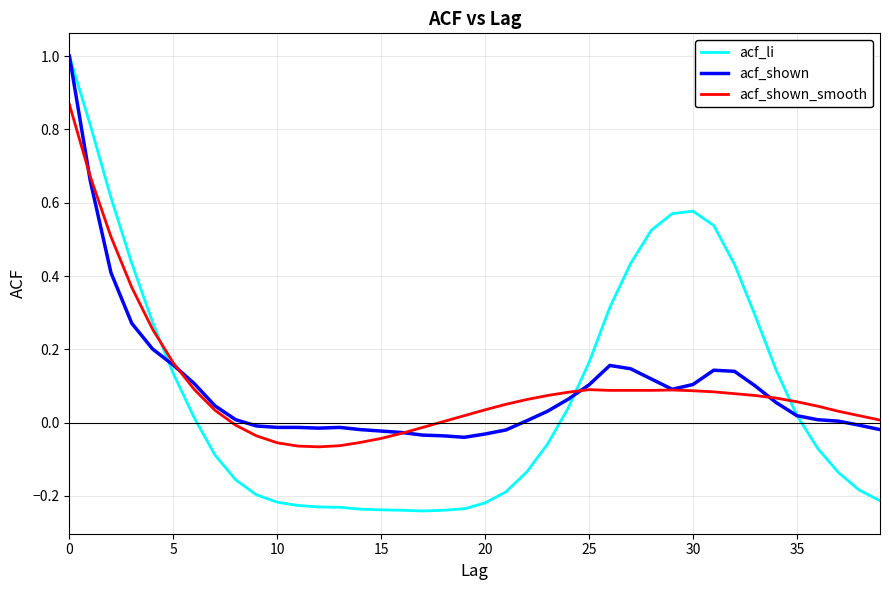

Which series has the largest range (max minus min)?

acf_li